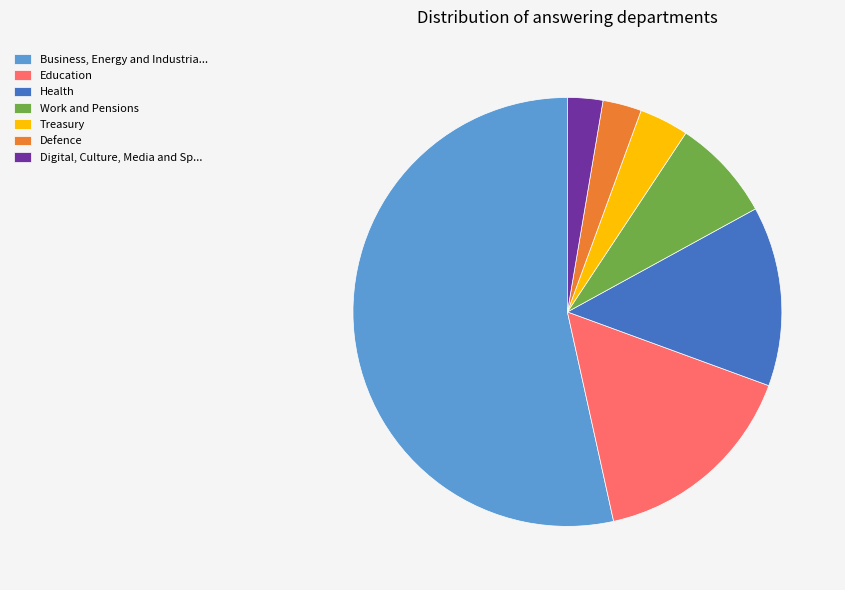

Which category has the biggest portion of the pie?

Business, Energy and Industria...